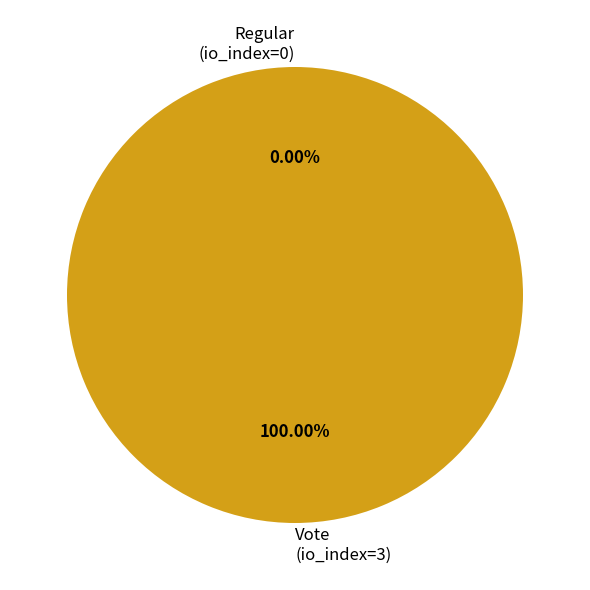

To the nearest percent, what is the average slice percentage?

50%